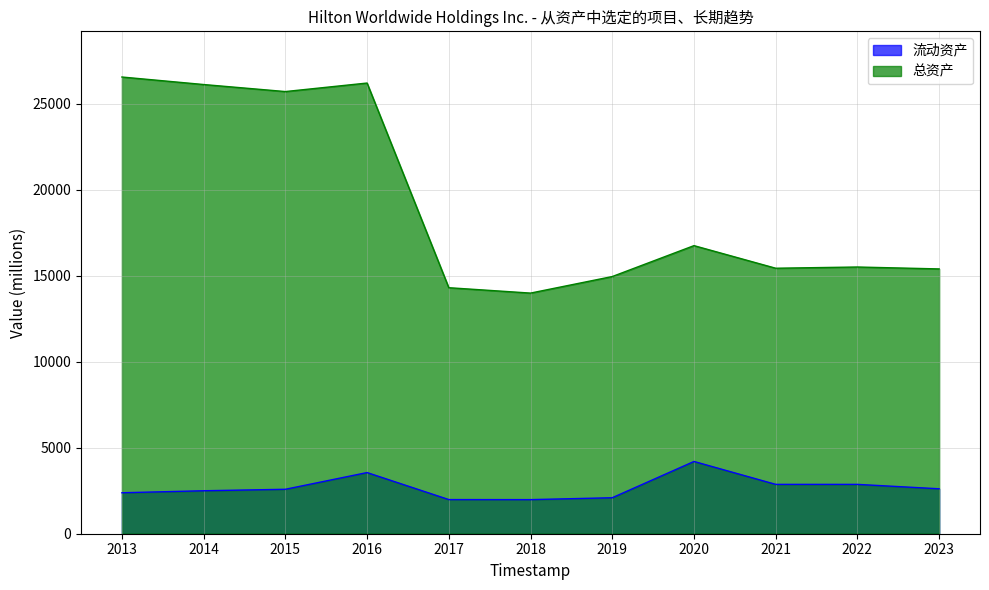

Rank the series at 2023 from lowest to highest value.

流动资产, 总资产